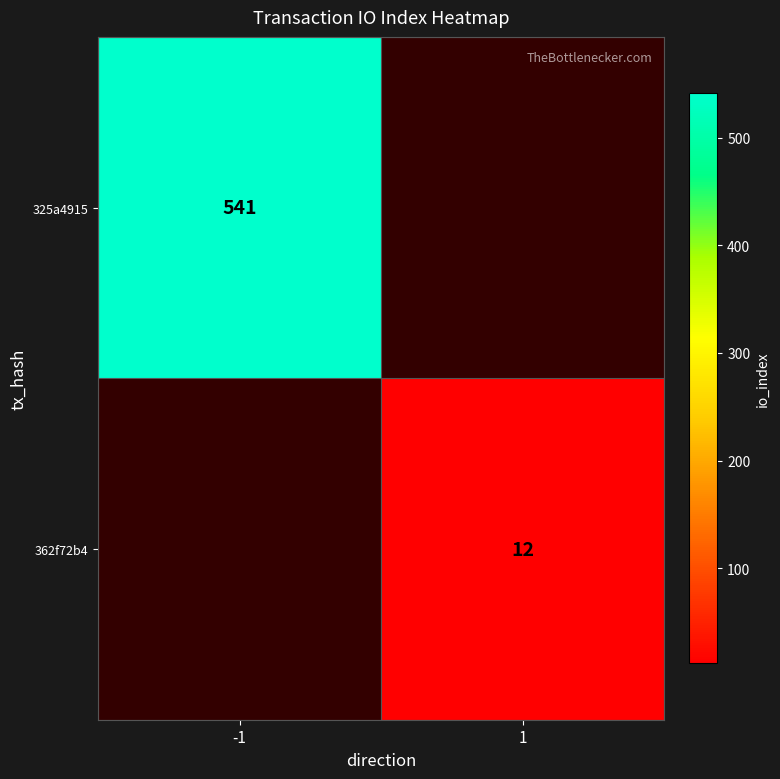

What is the smallest value displayed?

12.0